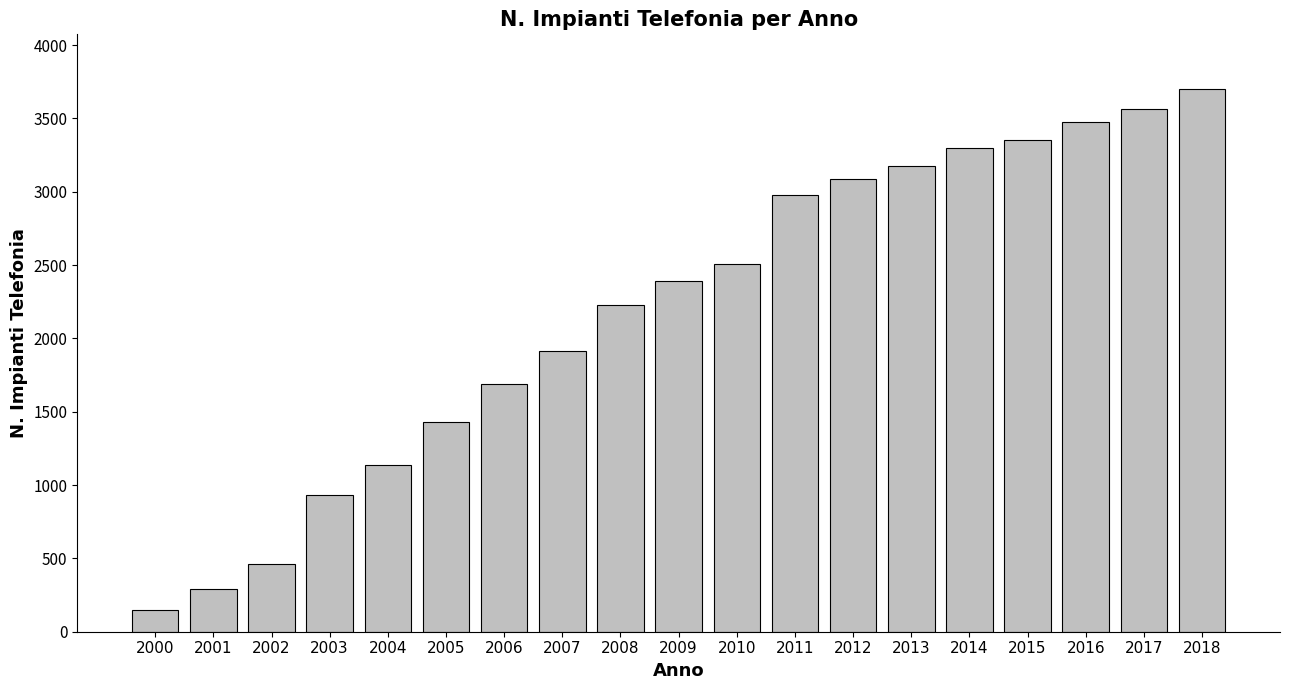

Reading left to right, list all the values displayed in this chart.

2000=146	2001=293	2002=464	2003=932	2004=1134	2005=1432	2006=1691	2007=1911	2008=2230	2009=2392	2010=2508	2011=2979	2012=3086	2013=3177	2014=3300	2015=3355	2016=3476	2017=3561	2018=3703